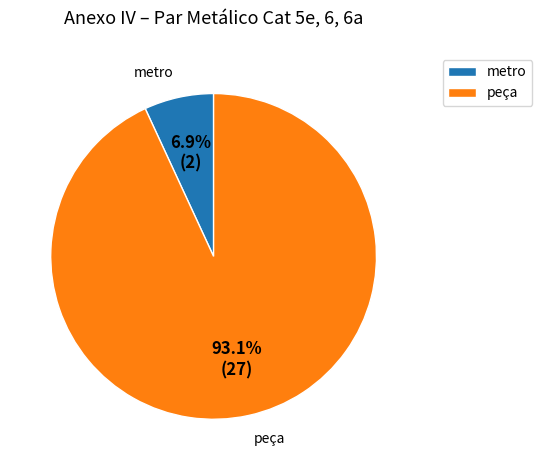

Is metro the majority of the pie?

No